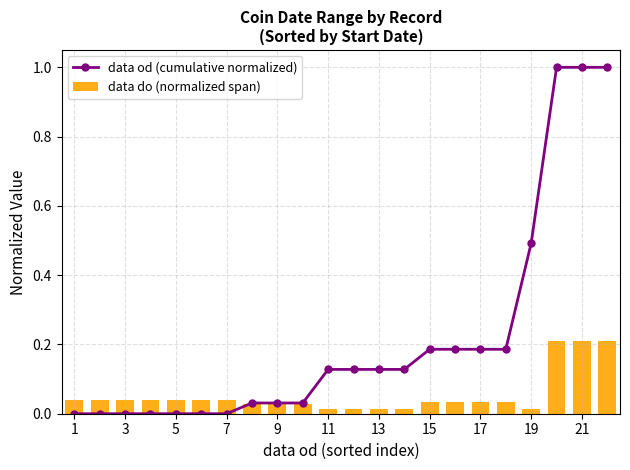

True or false: data od (cumulative normalized) has a value of 0.3 at 17.

False